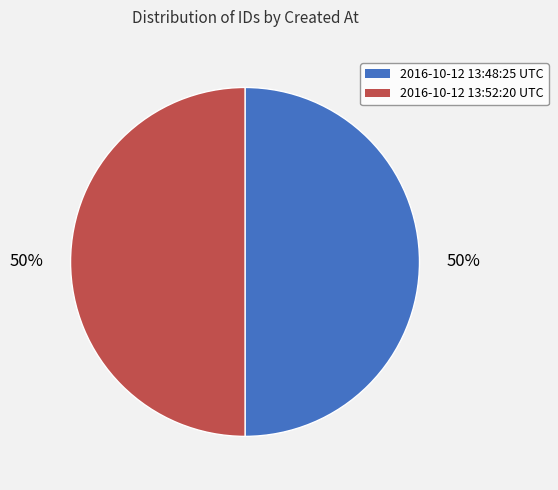

True or false: 2016-10-12 13:52:20 UTC accounts for 50% of the total.

True